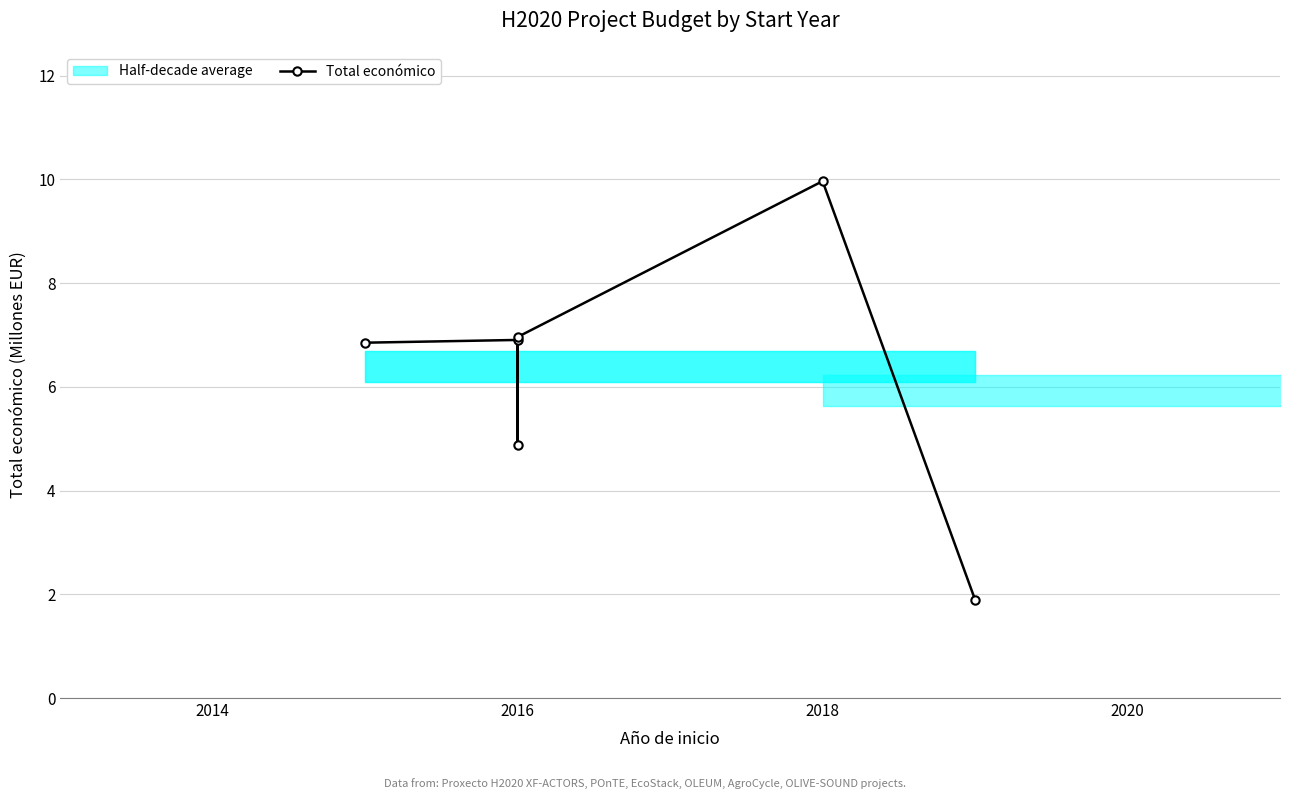

What is the smallest value displayed?

1.9